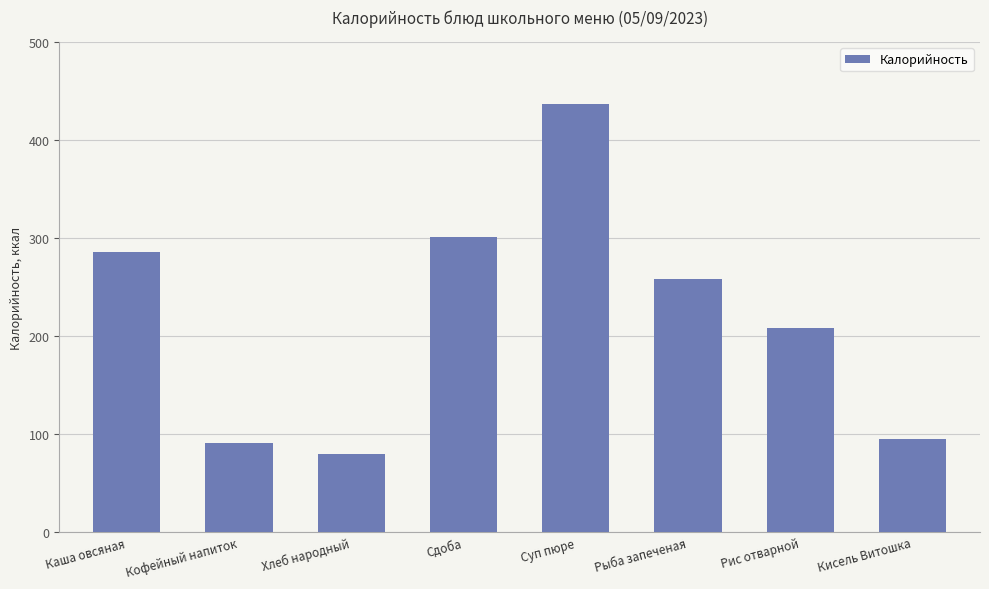

The value at Рис отварной is 318.6. True or false?

False